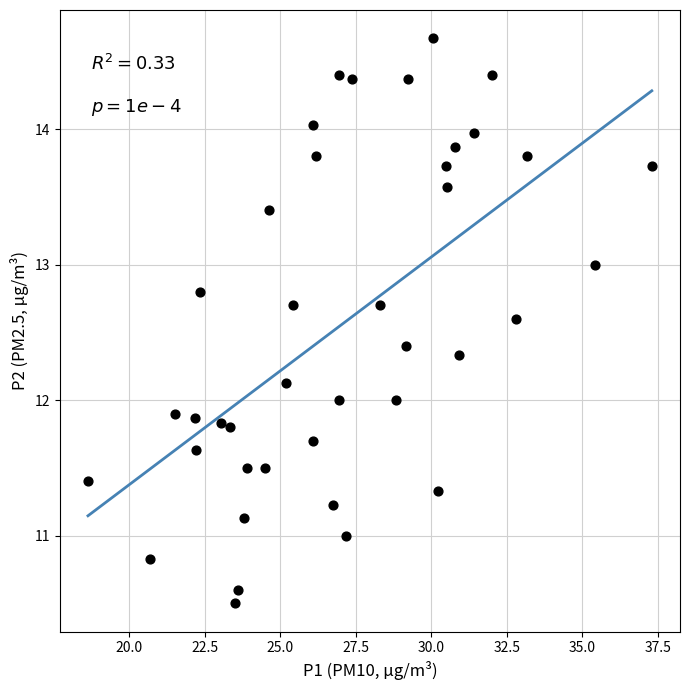

What is the range of Y values (max minus min)?

4.2